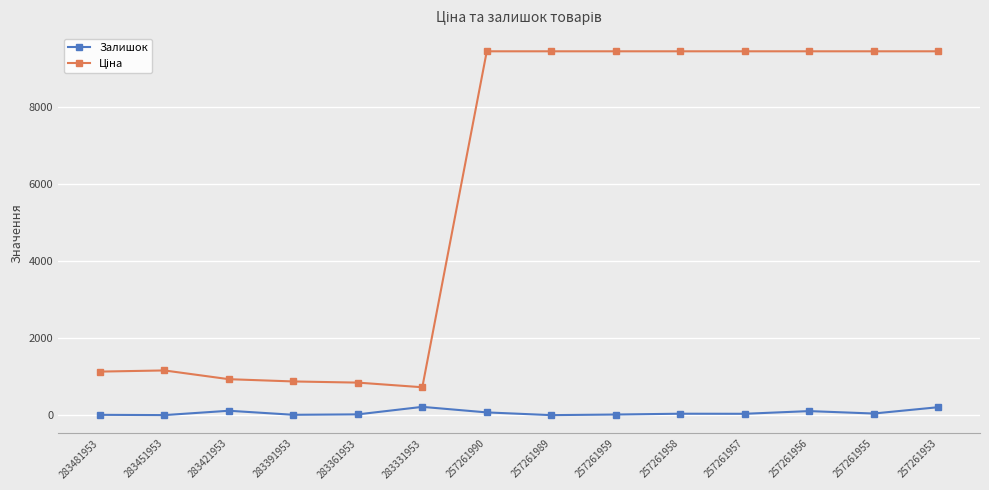

What is the difference between the highest and lowest values at 257261953?

9248.9